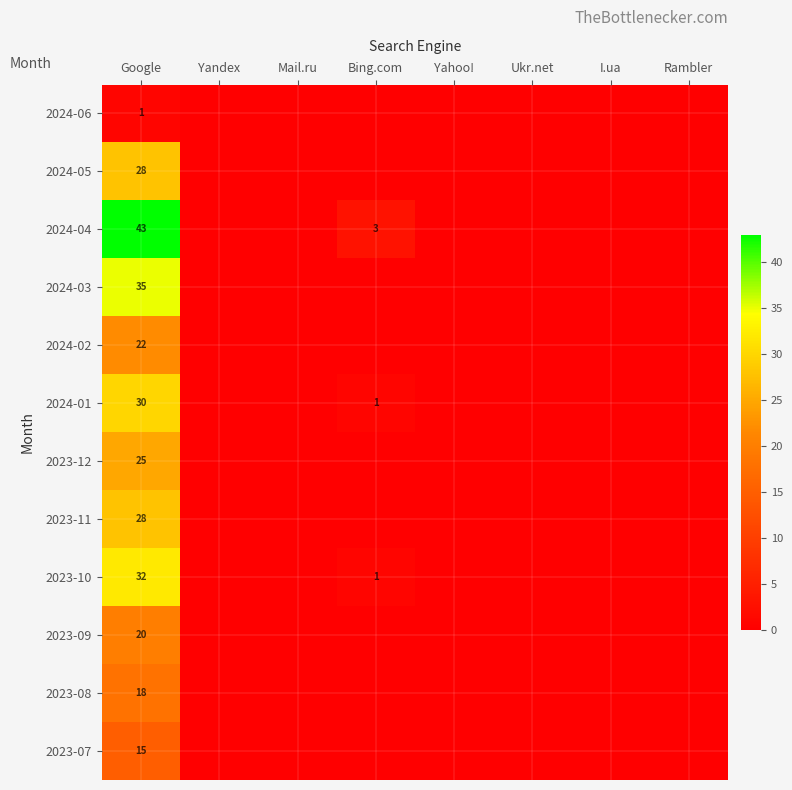

What is the greatest value displayed?

43